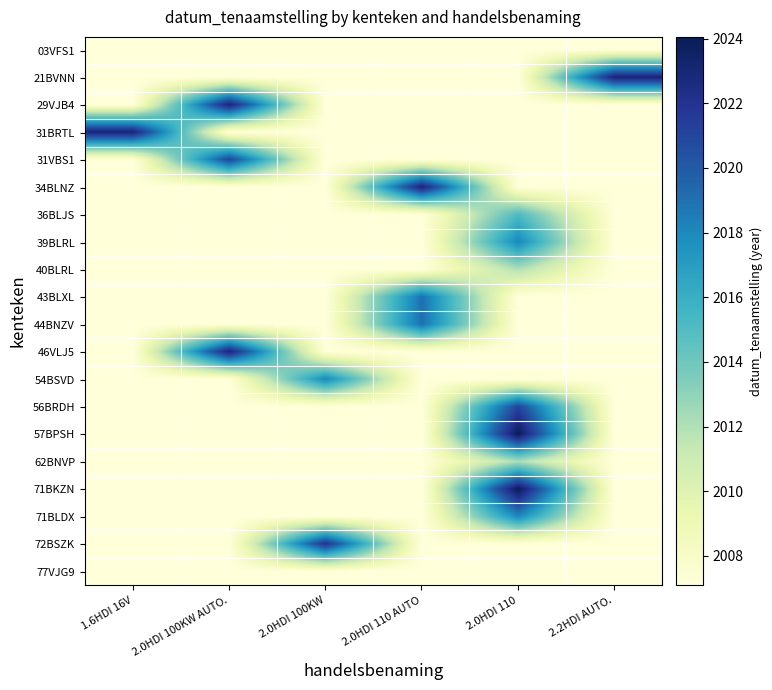

Which series has the largest total across all categories?

71BKZN